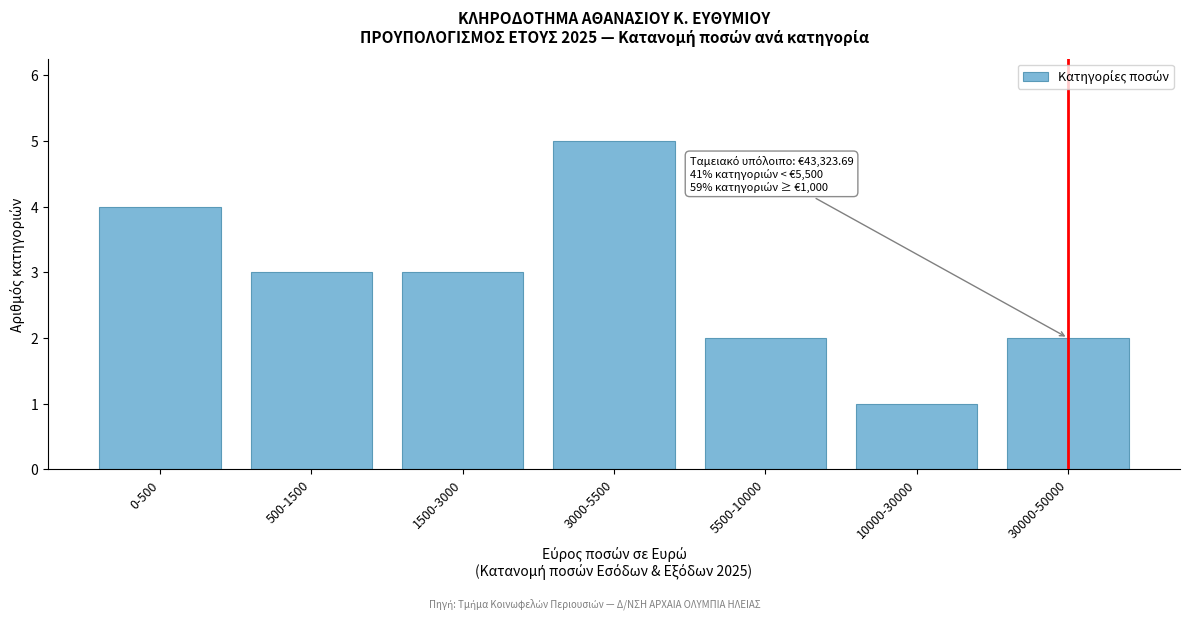

Reading right to left, transcribe all the data shown in this chart.

30000-50000=2	10000-30000=1	5500-10000=2	3000-5500=5	1500-3000=3	500-1500=3	0-500=4